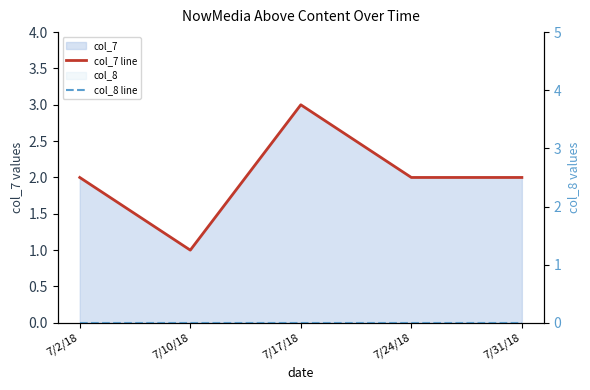

Is it true that col_7 line equals 3 at 7/2/18?

False